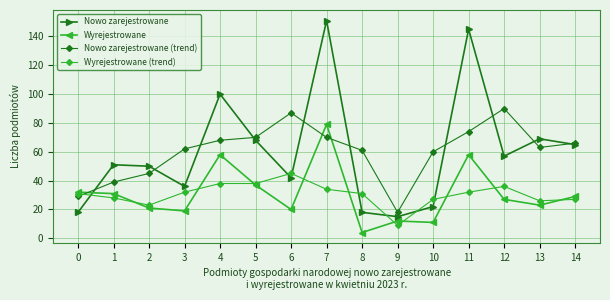

Which series has the largest range (max minus min)?

Nowo zarejestrowane